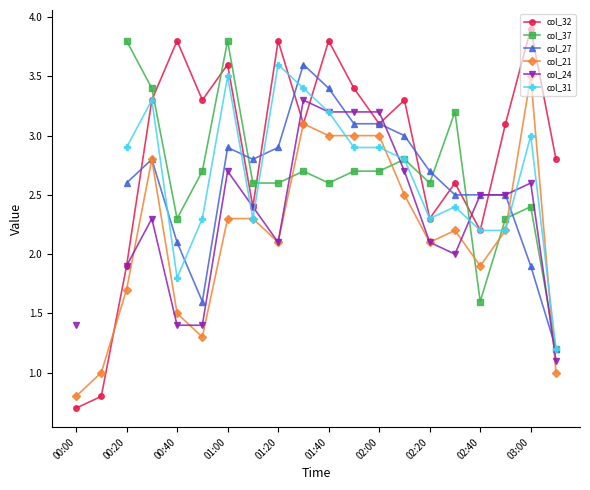

The value of col_21 at 01:40 is 3.0. True or false?

True